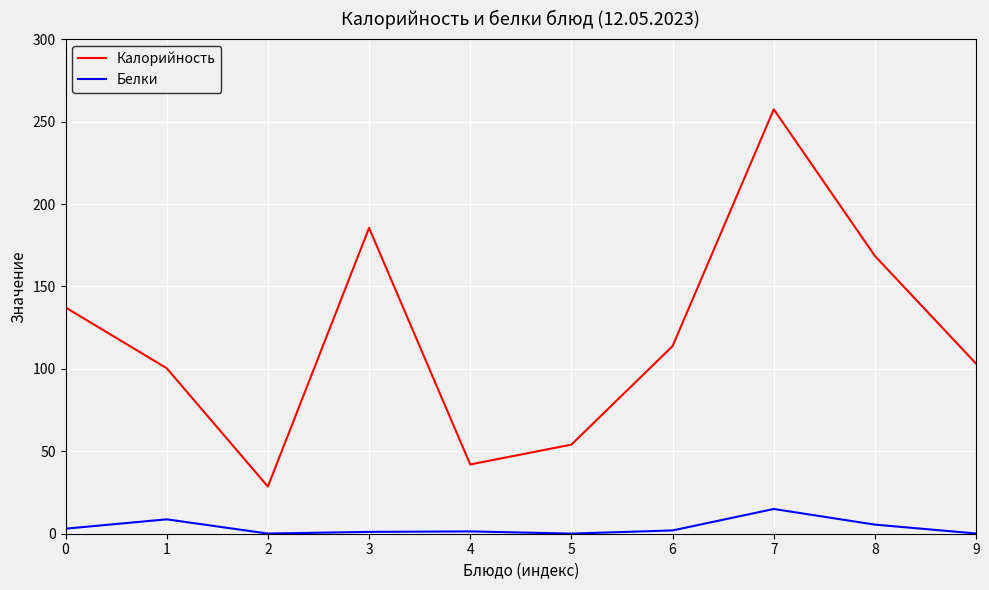

Which series has the largest range (max minus min)?

Калорийность